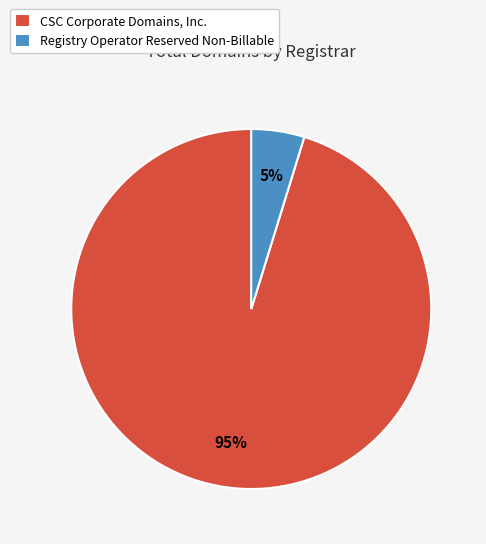

Which slice is the largest?

CSC Corporate Domains, Inc.